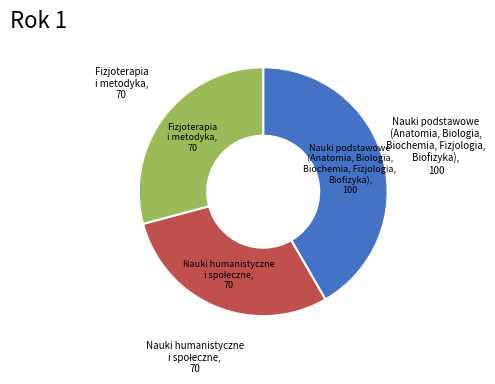

Is there a majority slice in this chart?

No